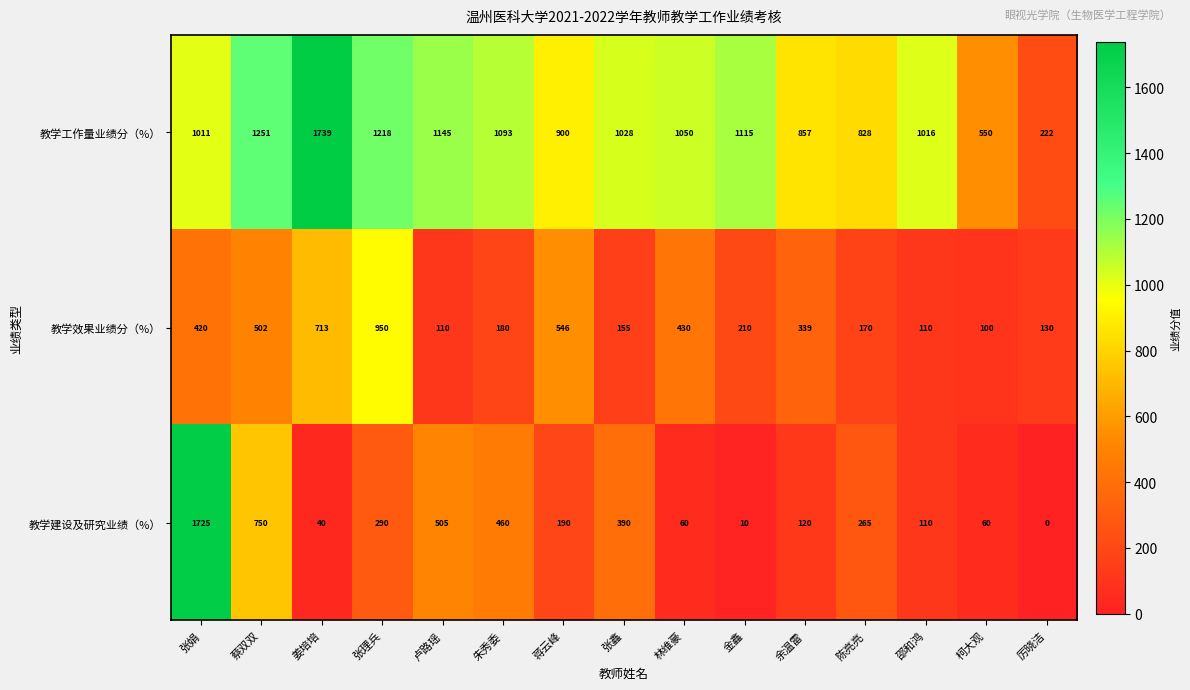

The 教学建设及研究业绩（%） series shows 110 at 邵和鸿. True or false?

True